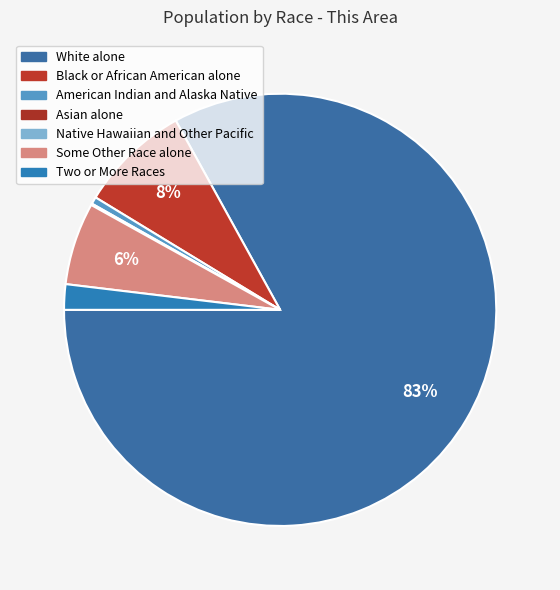

Combined, what portion of the pie is White alone and Some Other Race alone?

89.2%